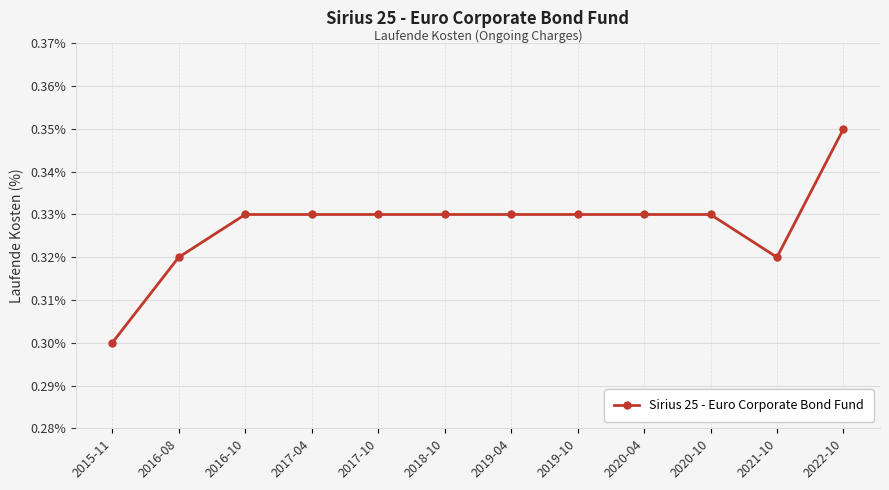

What is the label of the 1st point from the right?

2022-10